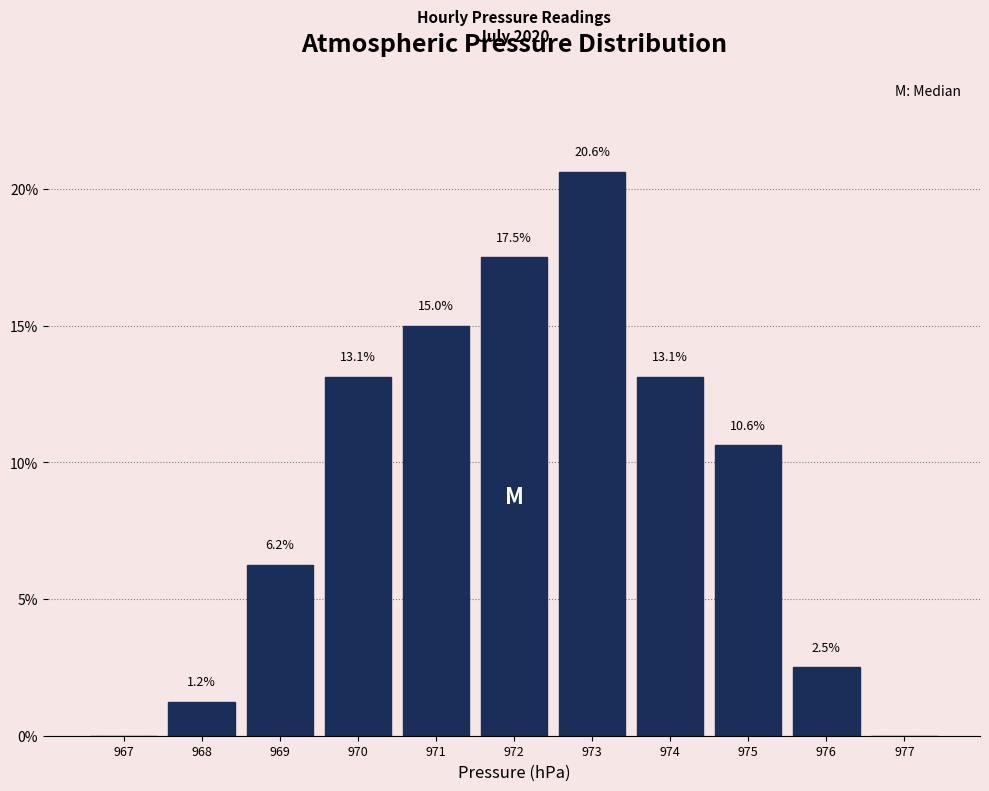

Over which range of the x-axis is the bar tallest?

972.5 to 973.5